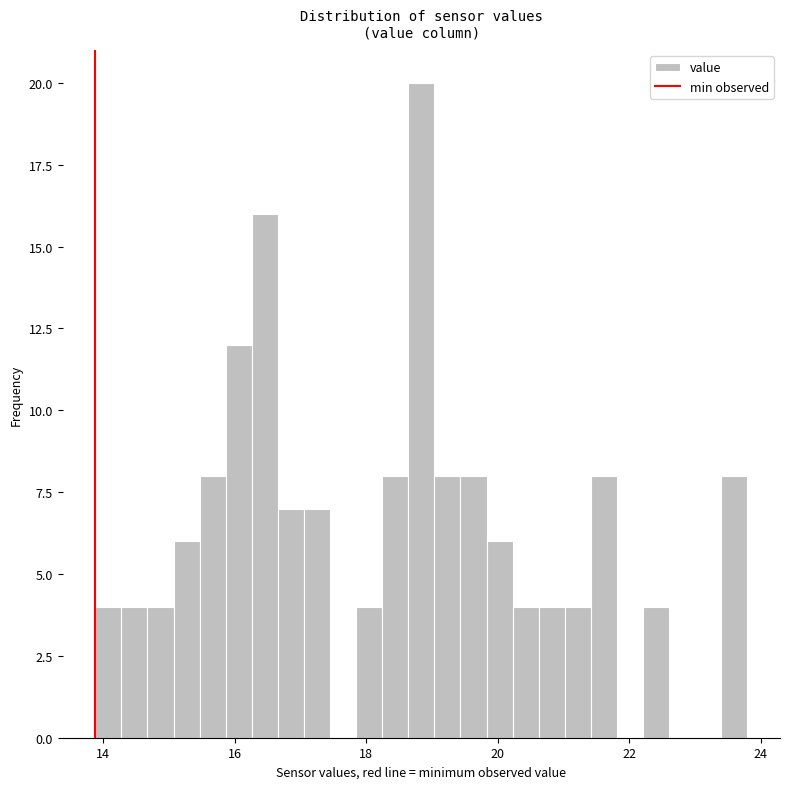

Around what value on the x-axis is the tallest bar? Give the approximate position of its centre, as read against the axis.

18.8